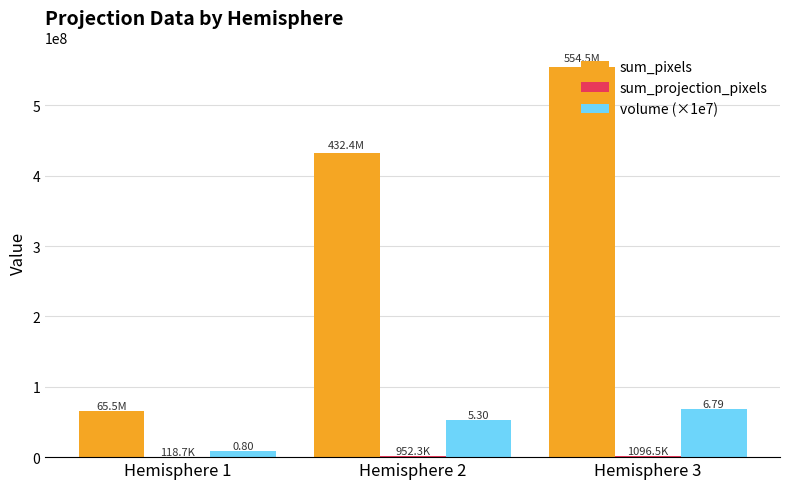

How many series are shown in this chart?

3